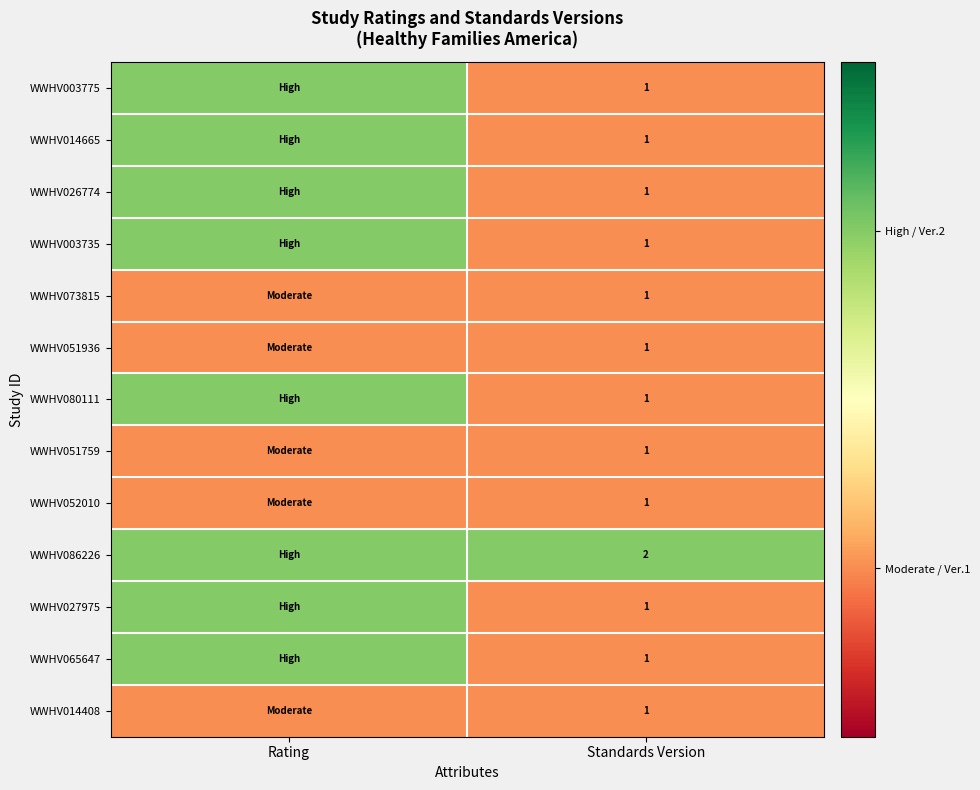

Which category has the lowest value across all series?

Standards Version